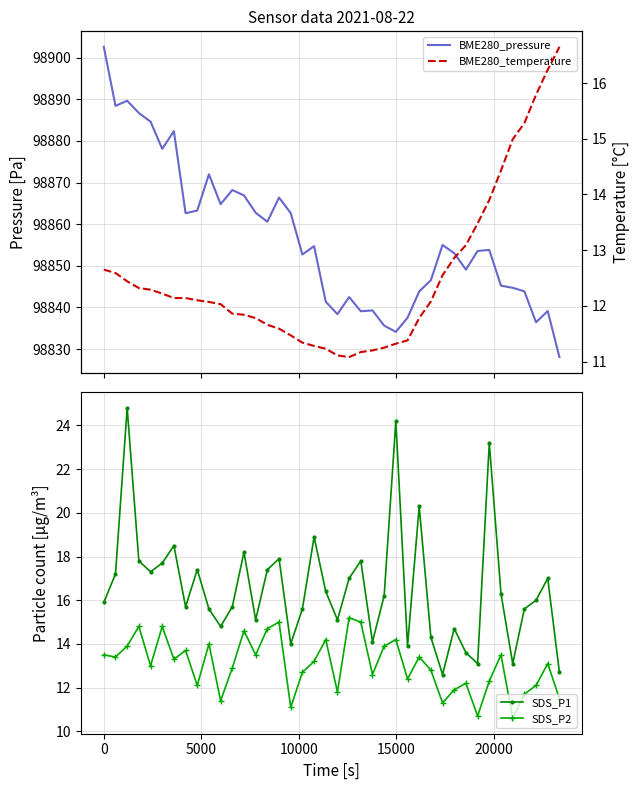

What is the value of the BME280_temperature point at the 9th from the left?

12.1